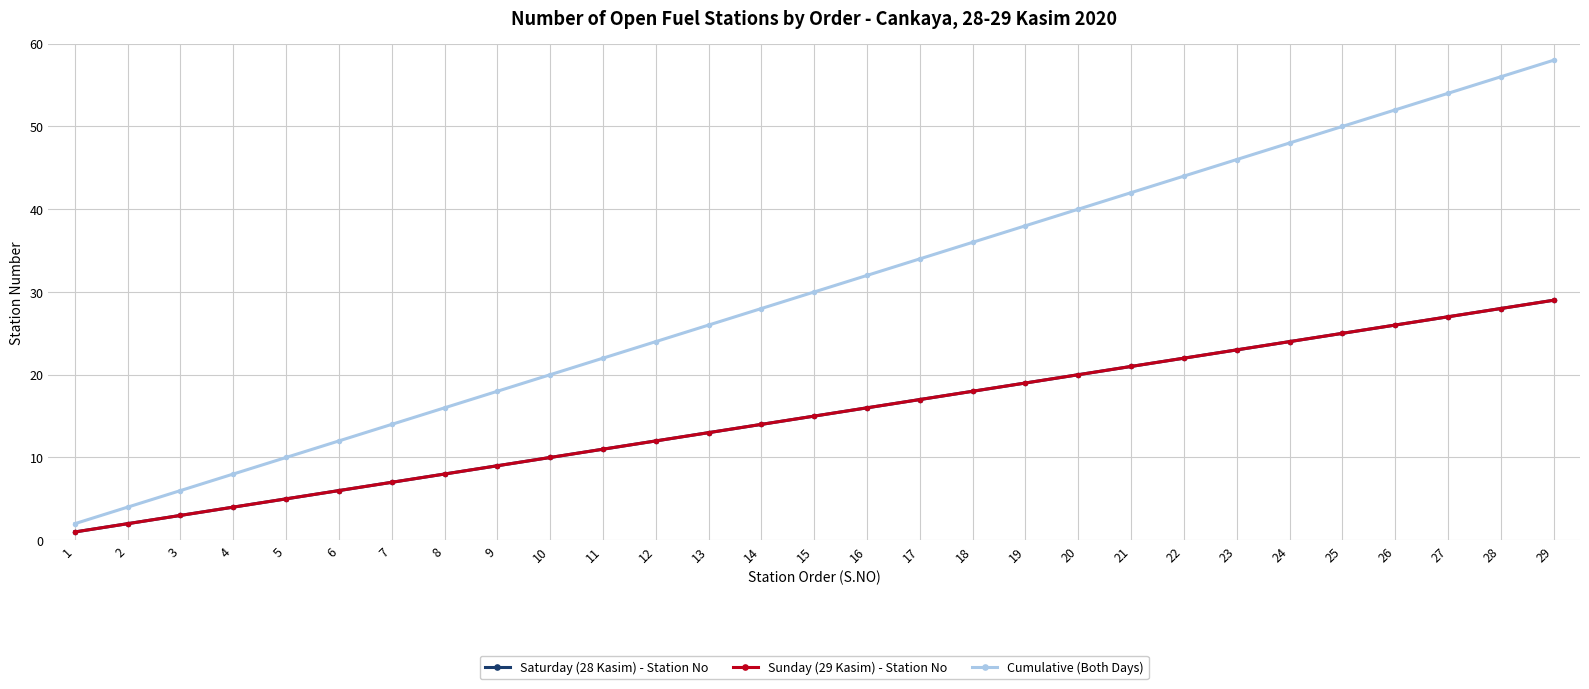

The value of Saturday (28 Kasim) - Station No at 8 is 12. True or false?

False